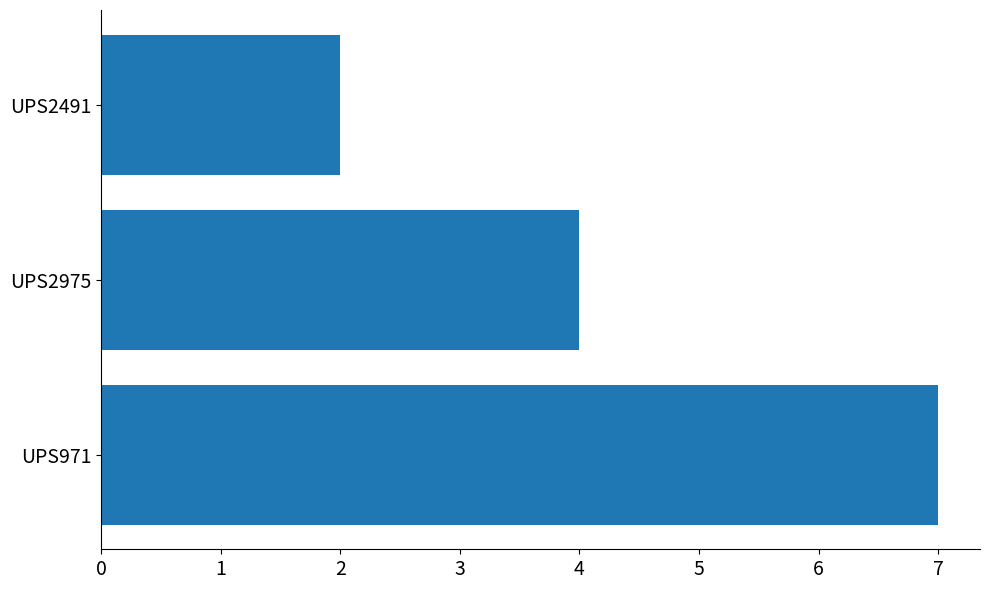

Which has a higher value, UPS2491 or UPS971?

UPS971